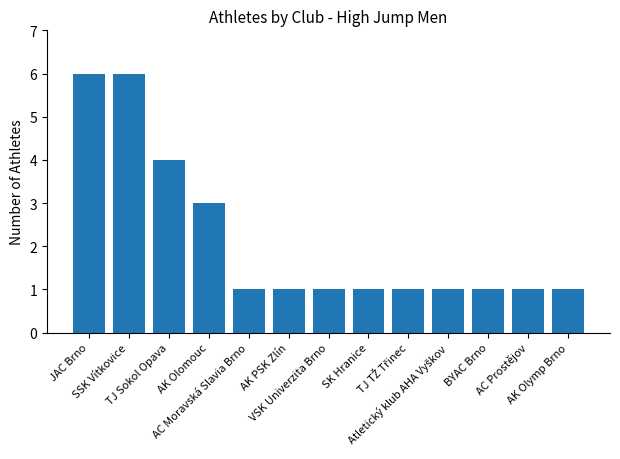

What is the minimum value shown in the chart?

1